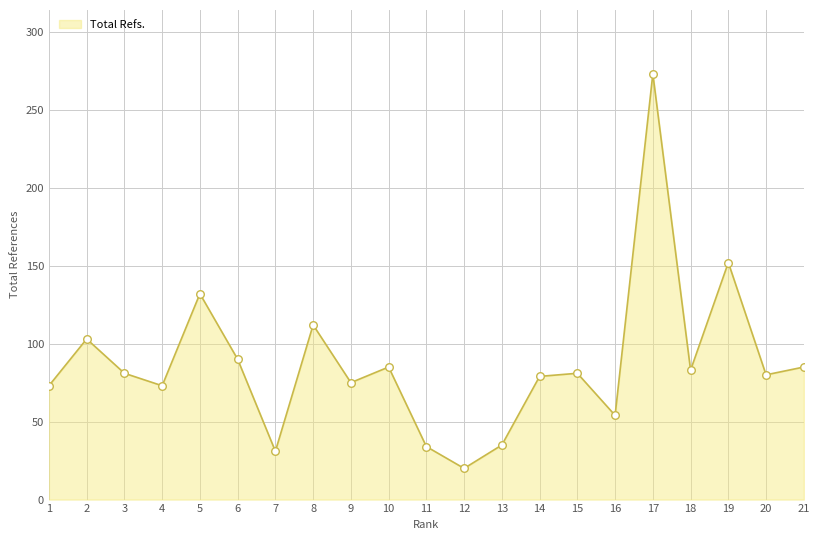

What is the change in value from 14 to 8?

+33